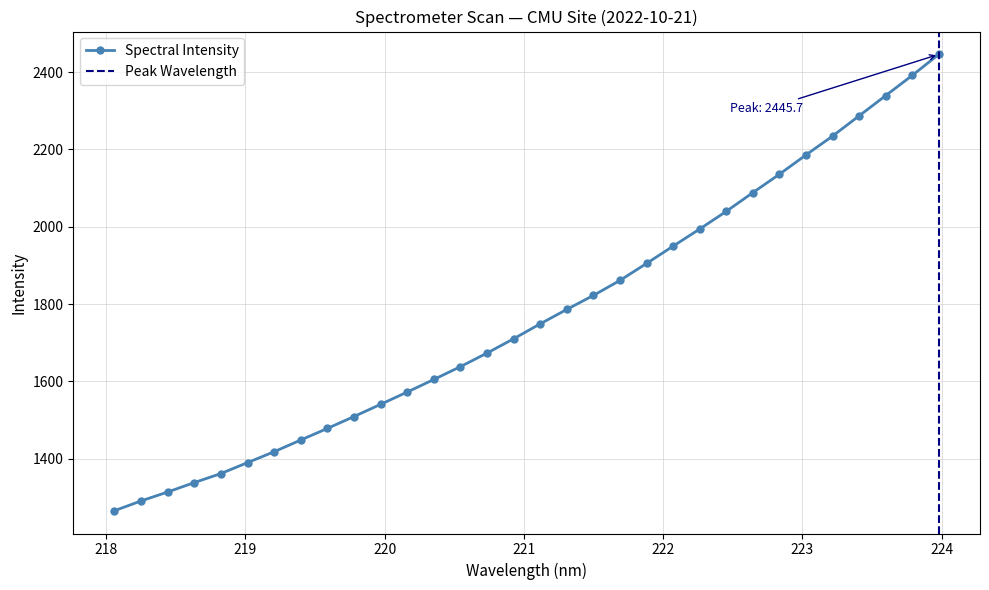

What is the maximum value for Spectral Intensity?

2445.7